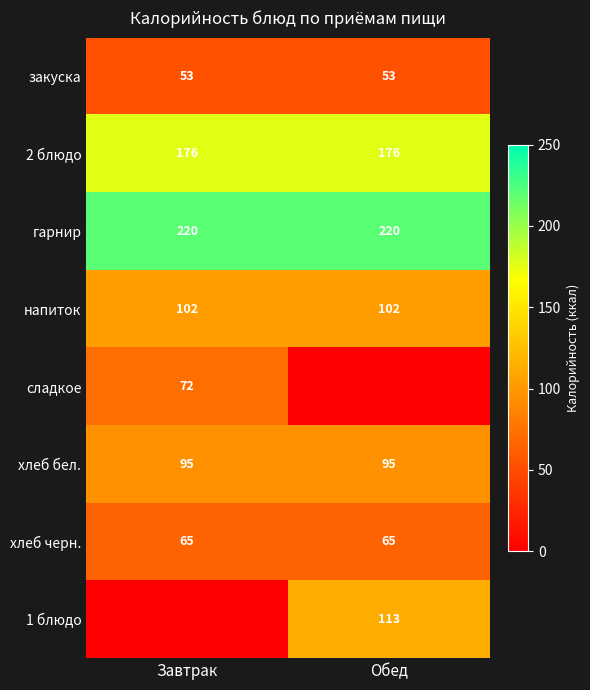

What is the sum of the хлеб черн. values at Завтрак and Обед?

130